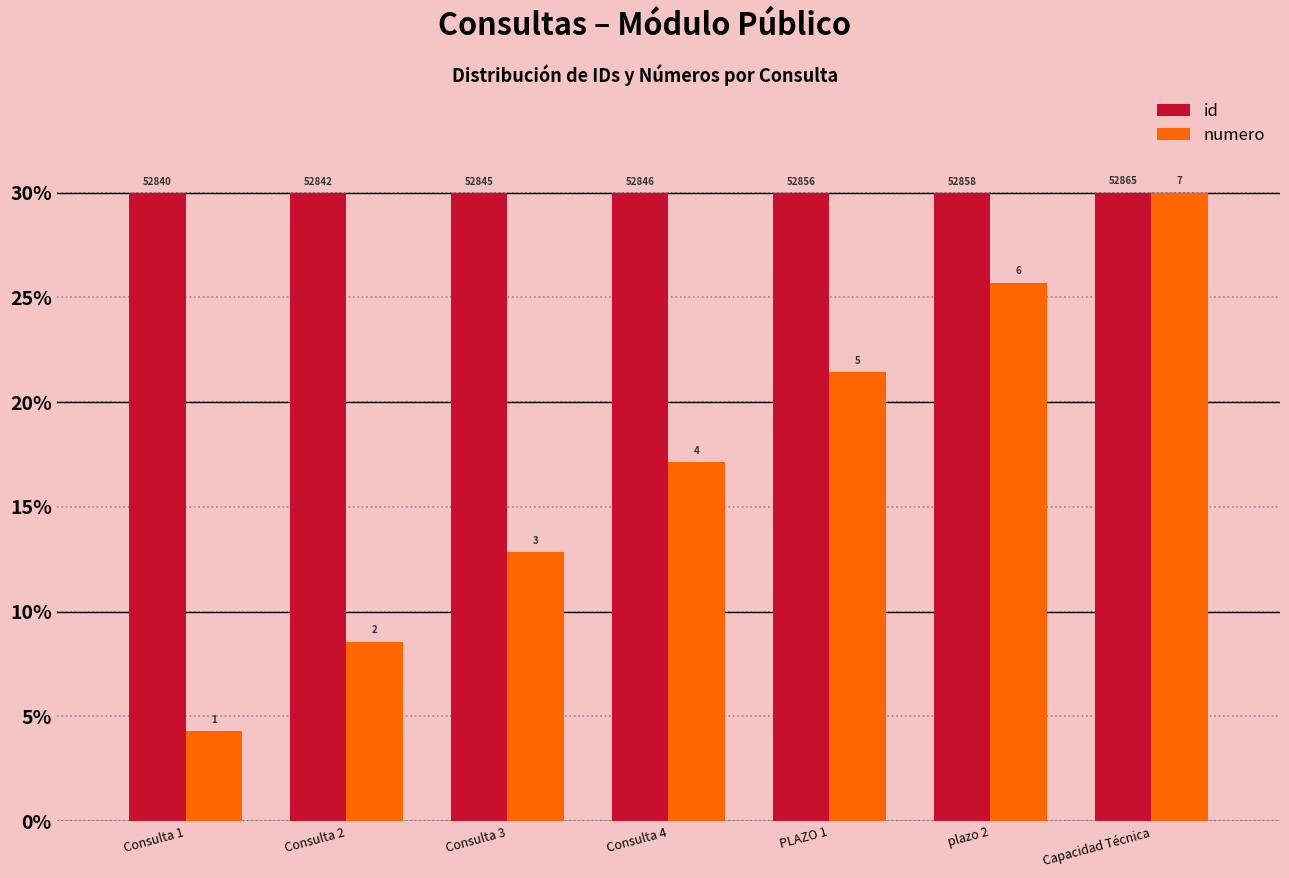

What is the greatest value displayed?

30.0